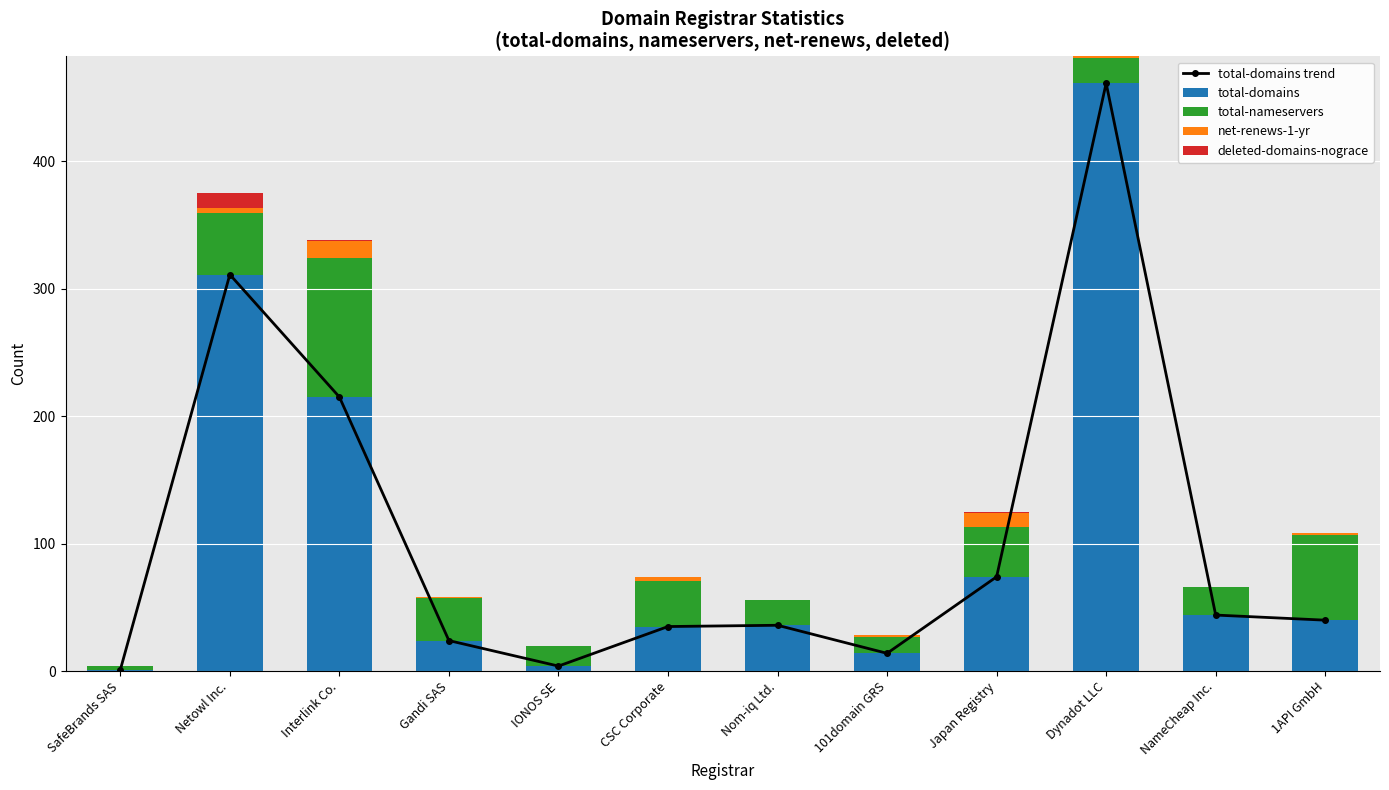

What is the difference between the highest and lowest values at IONOS SE?

16